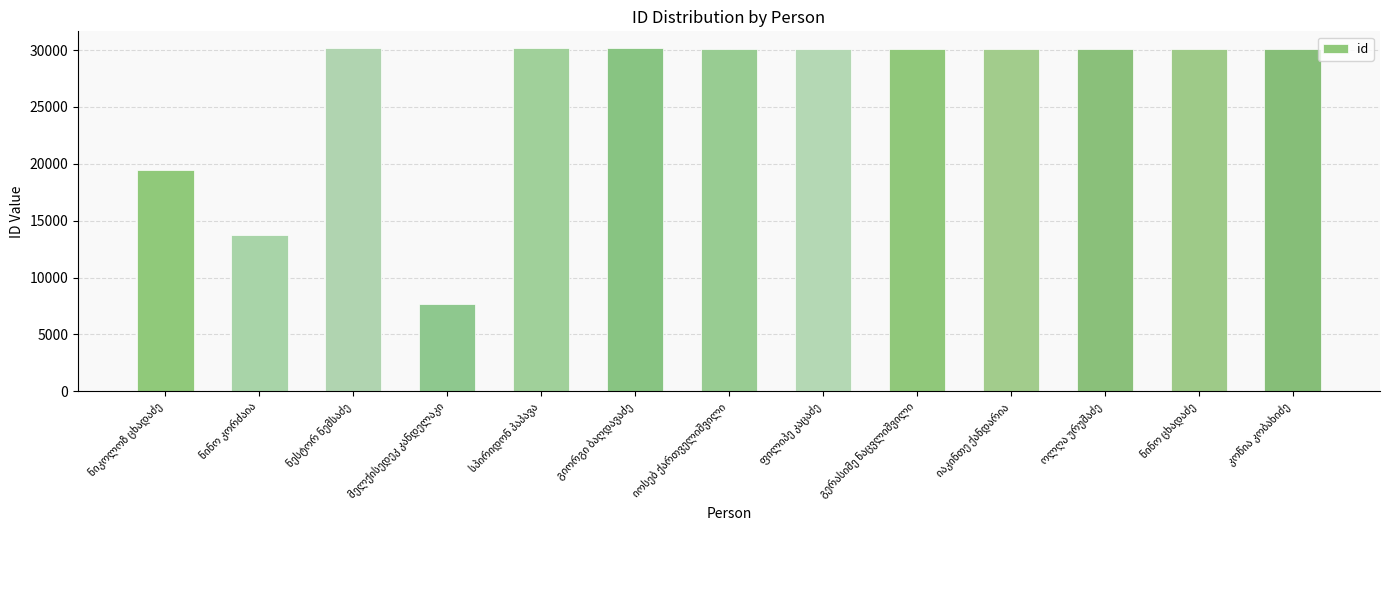

What is the minimum value shown in the chart?

7646